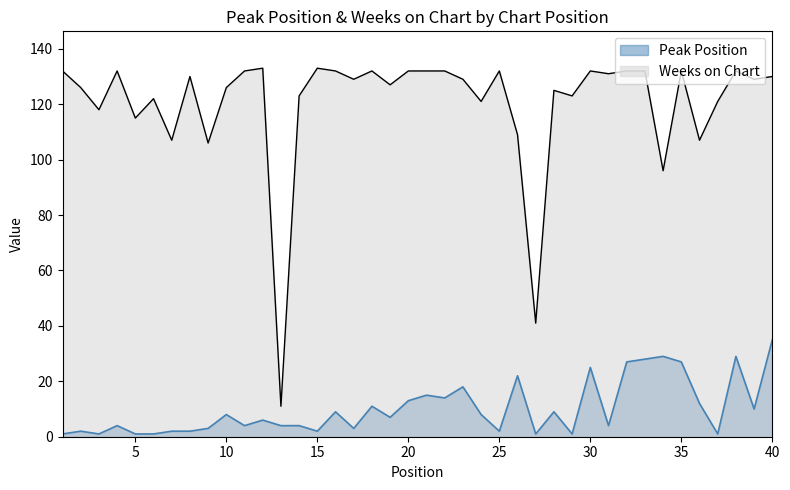

Which series has the widest spread of values?

Weeks on Chart